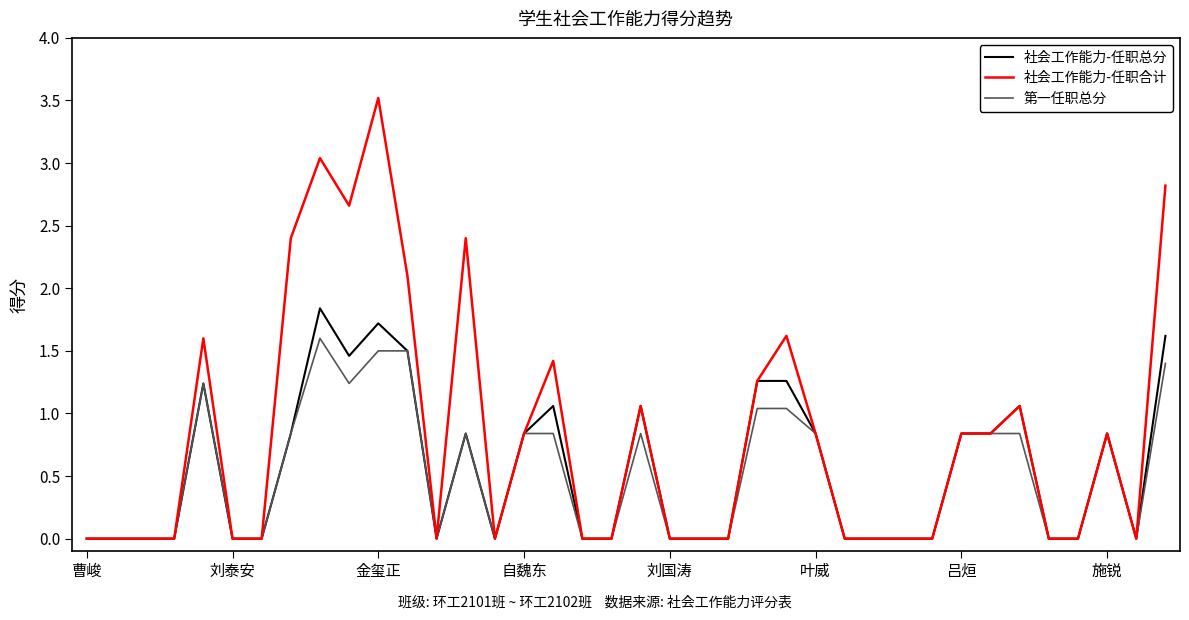

True or false: 社会工作能力-任职合计 has more than 0 interior local peaks.

True